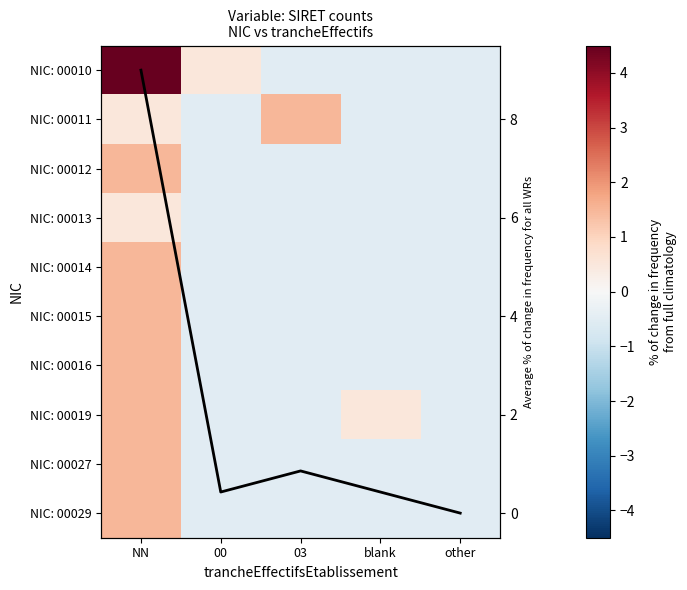

What is the total value across all series at 03?

-2.1